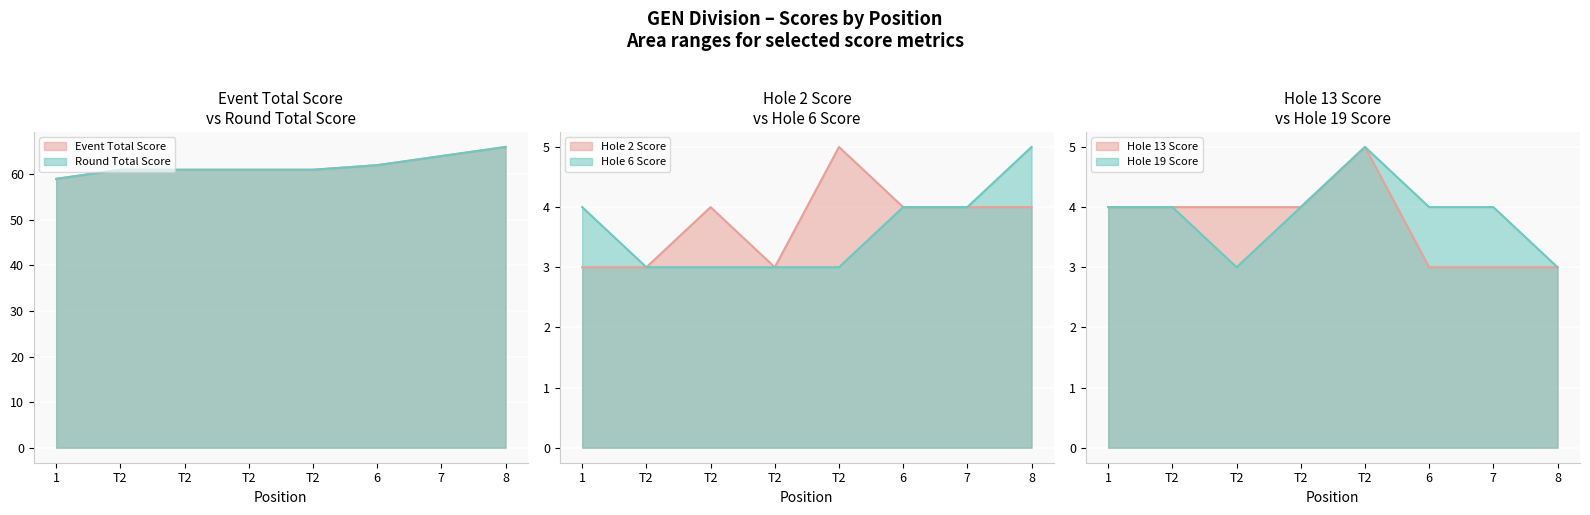

Which has a higher value, T2 or 6?

6